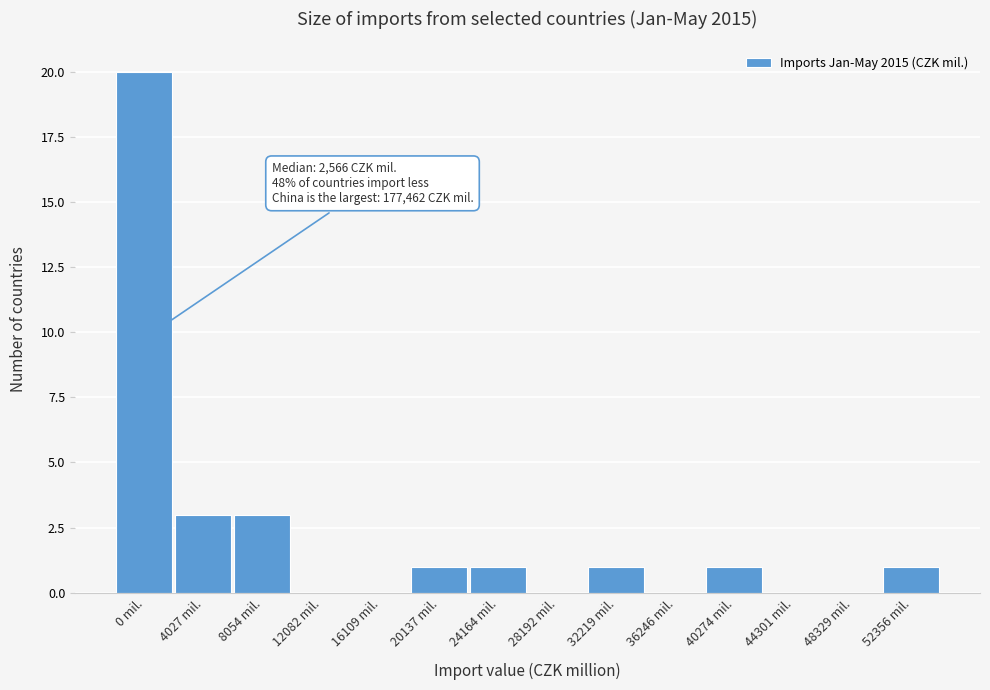

Reading right to left, what are all the values shown in this chart?

52356 mil.=1	48329 mil.=0	44301 mil.=0	40274 mil.=1	36246 mil.=0	32219 mil.=1	28192 mil.=0	24164 mil.=1	20137 mil.=1	16109 mil.=0	12082 mil.=0	8054 mil.=3	4027 mil.=3	0 mil.=20